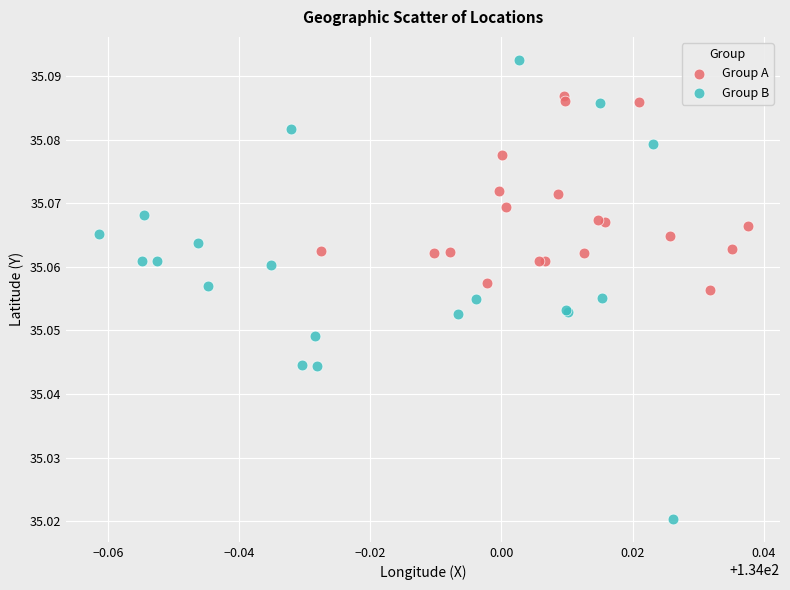

Which series reaches the maximum Y coordinate?

Group B